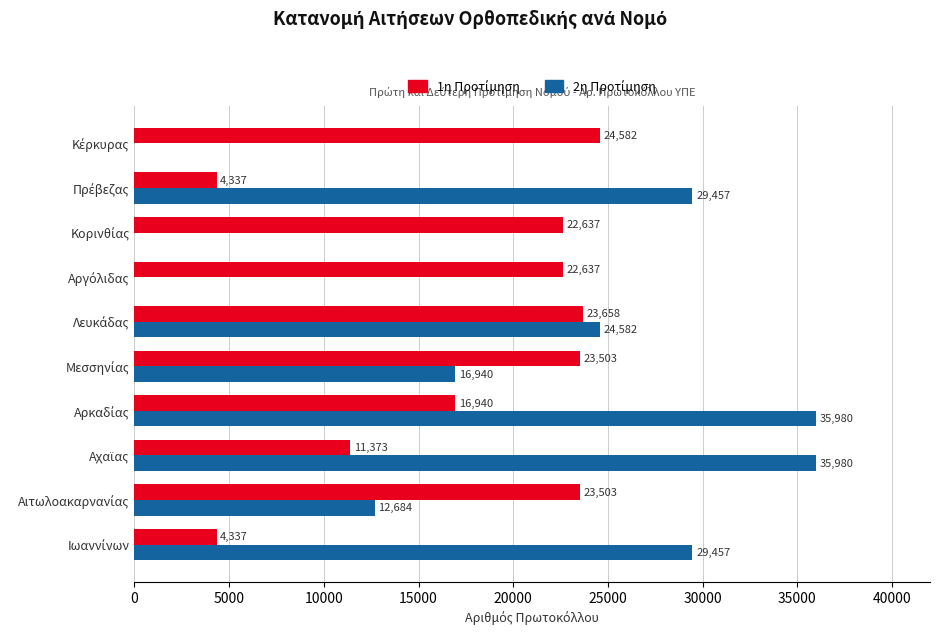

What is the maximum value shown in the chart?

35980